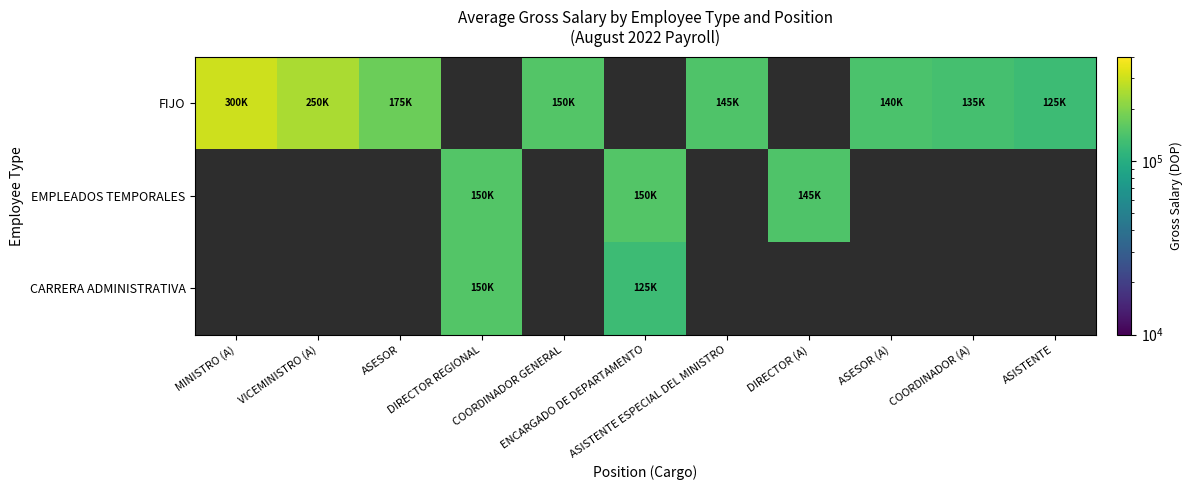

How many values in EMPLEADOS TEMPORALES are above zero?

3